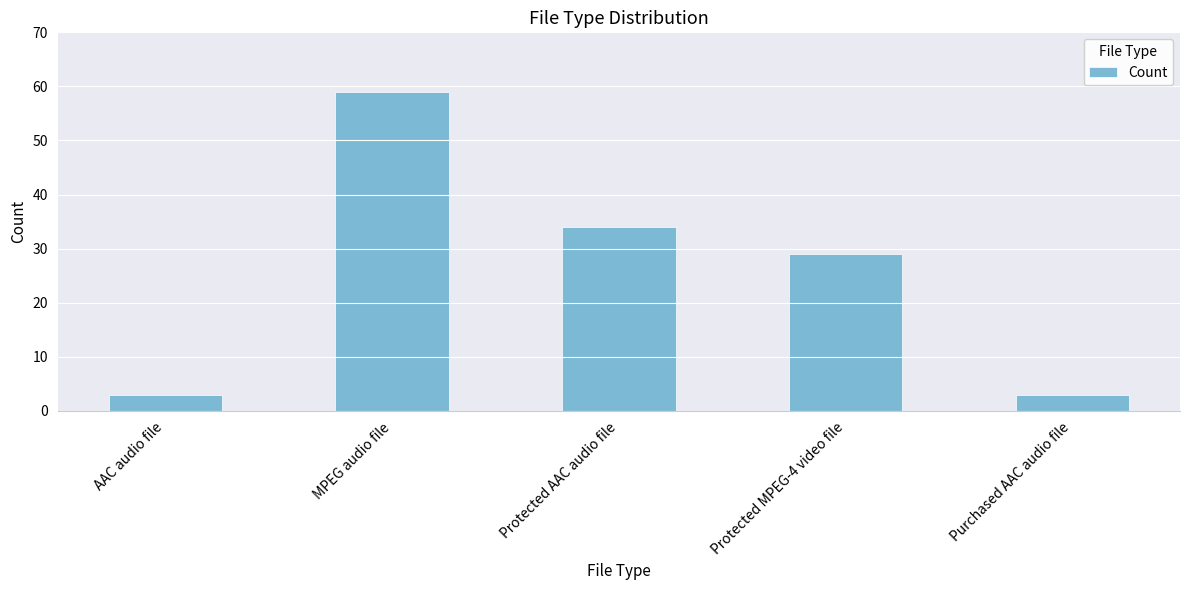

Between Protected MPEG-4 video file and Purchased AAC audio file, which is larger?

Protected MPEG-4 video file